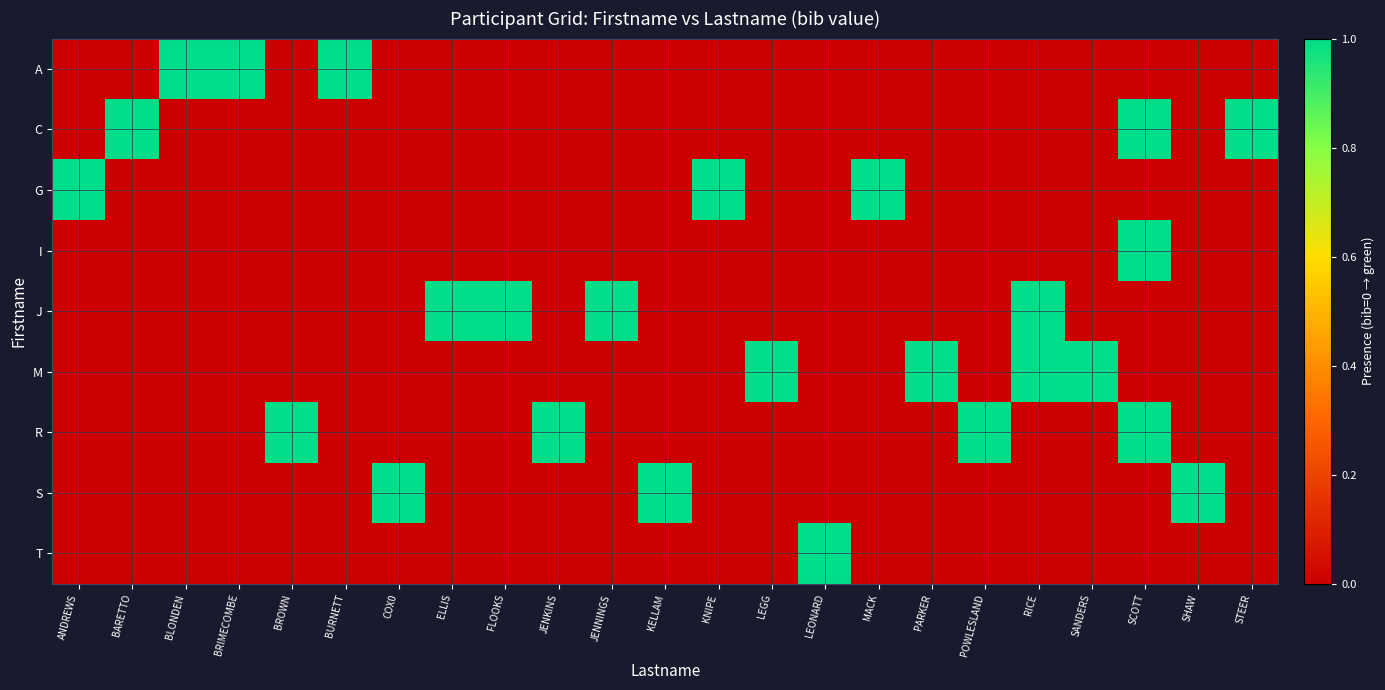

At which category is the sum across all series the highest?

SCOTT